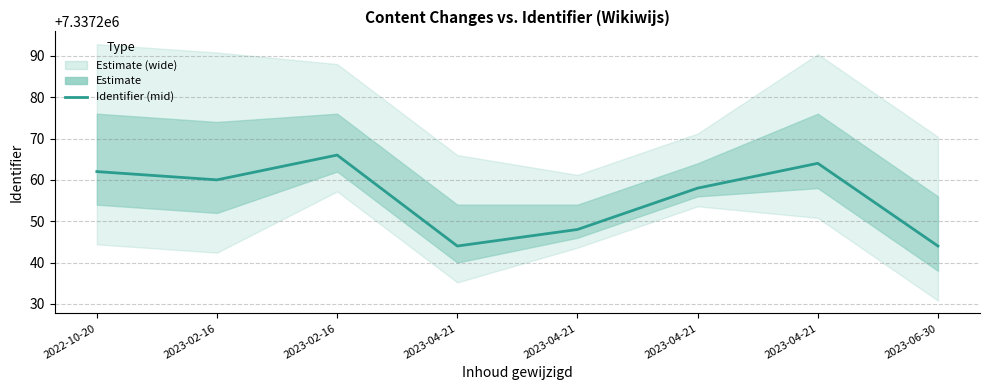

How many values exceed 7337260?

3